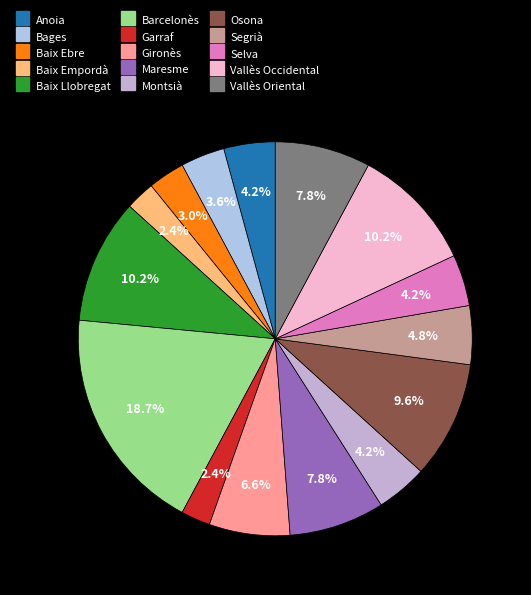

Rank the categories by value from highest to lowest.

Barcelonès, Baix Llobregat, Vallès Occidental, Osona, Maresme, Vallès Oriental, Gironès, Segrià, Anoia, Montsià, Selva, Bages, Baix Ebre, Baix Empordà, Garraf